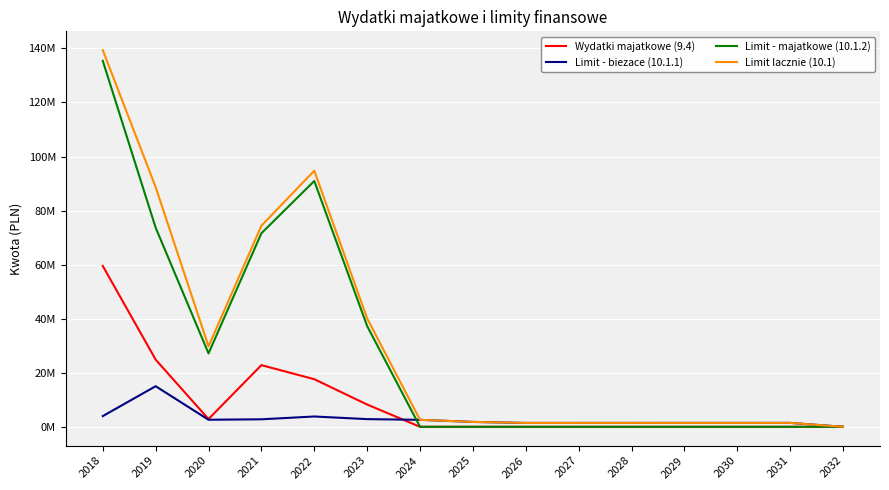

What is the value of the Limit - biezace (10.1.1) point at the 4th from the left?

2769766.4